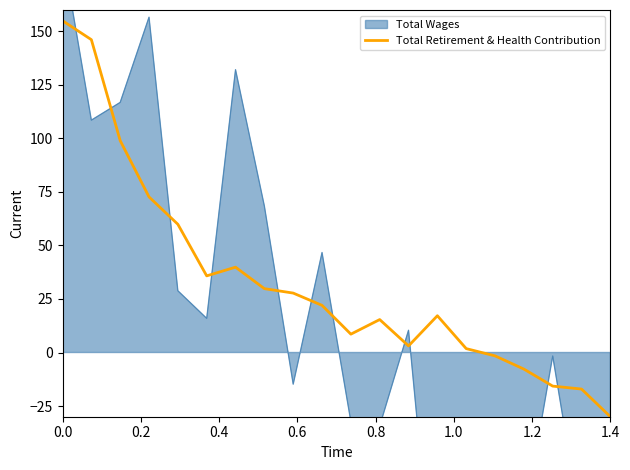

How many values are above zero?

15